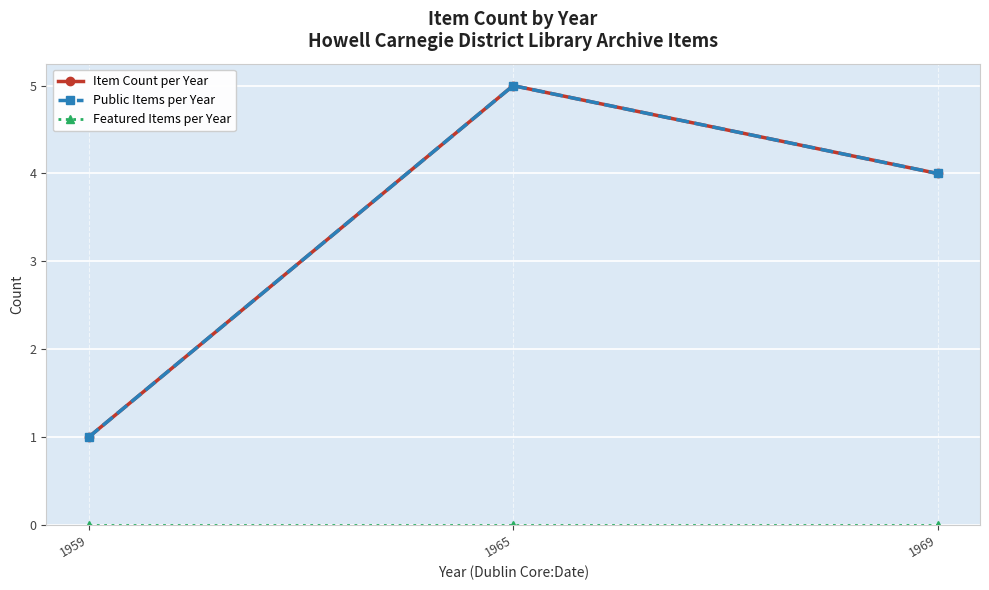

Reading left to right, what are all the values shown in this chart?

Item Count per Year: 1	5	4
Public Items per Year: 1	5	4
Featured Items per Year: 0	0	0